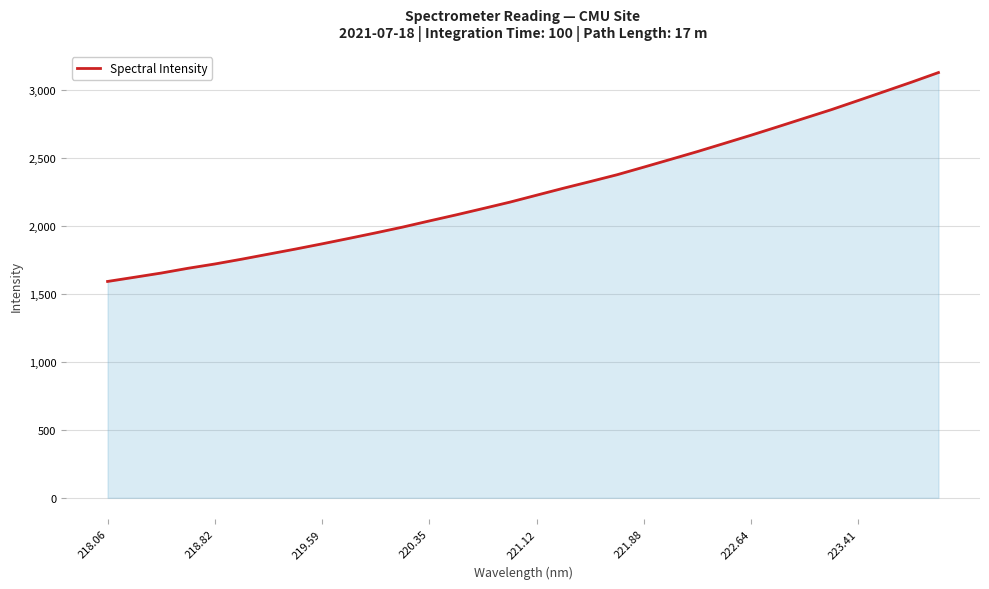

What is the smallest value displayed?

1593.3